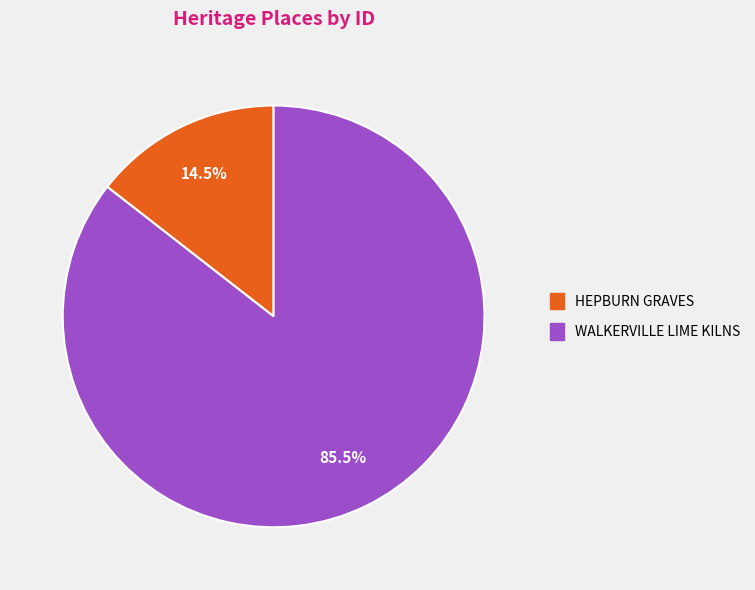

What is the largest slice in the pie chart?

WALKERVILLE LIME KILNS